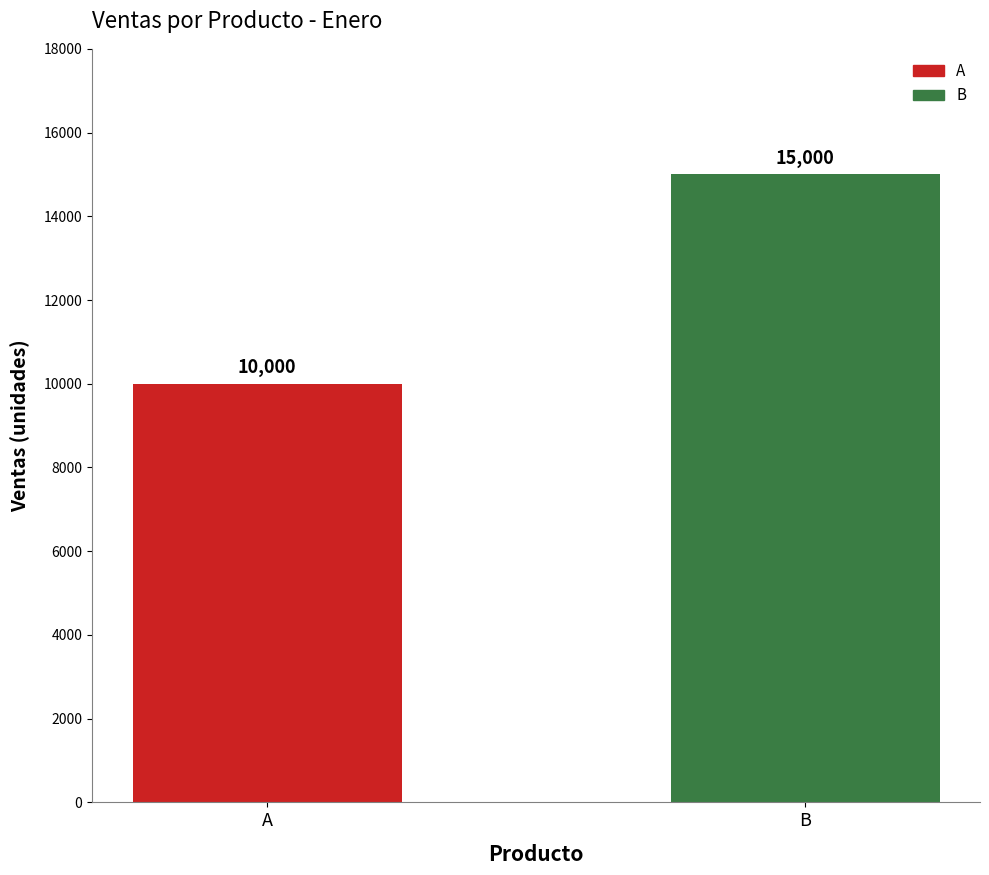

Reading left to right, extract all data points from this chart.

A=10000	B=15000